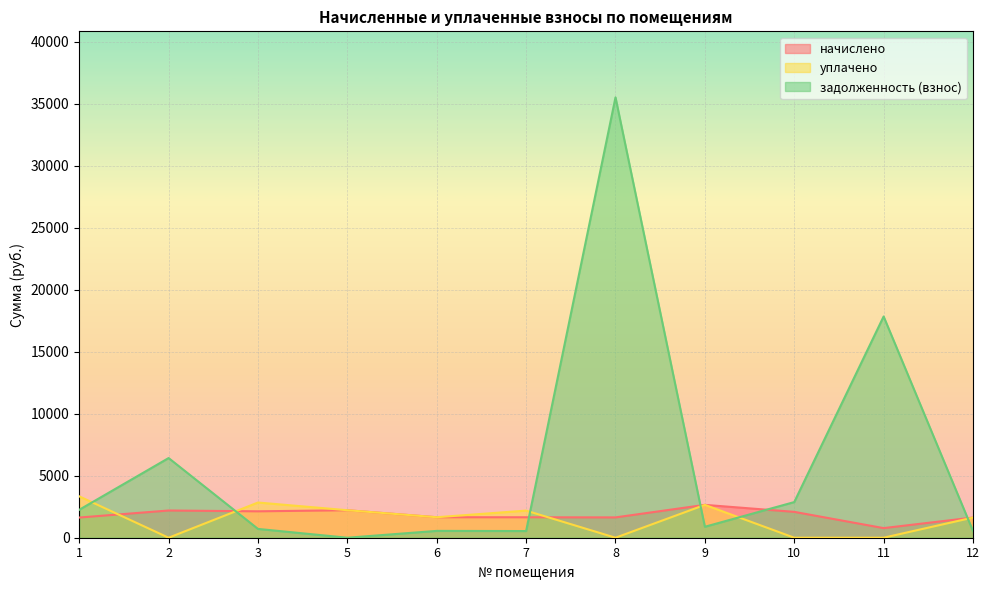

Where is the first local minimum for задолженность (взнос)?

5